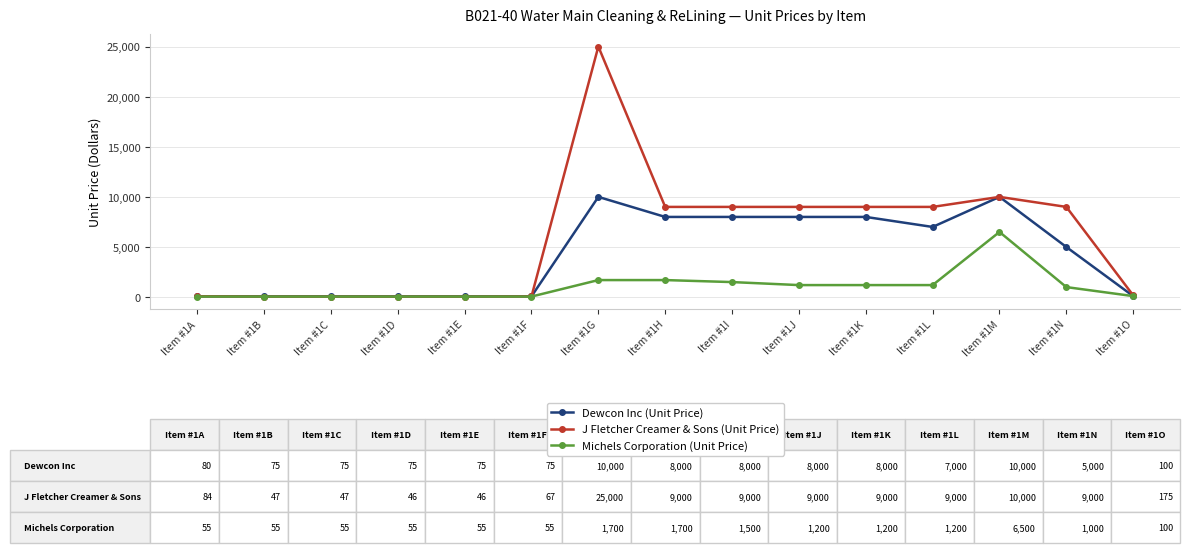

The value of Michels Corporation (Unit Price) at Item #1K is 1200.0. True or false?

True